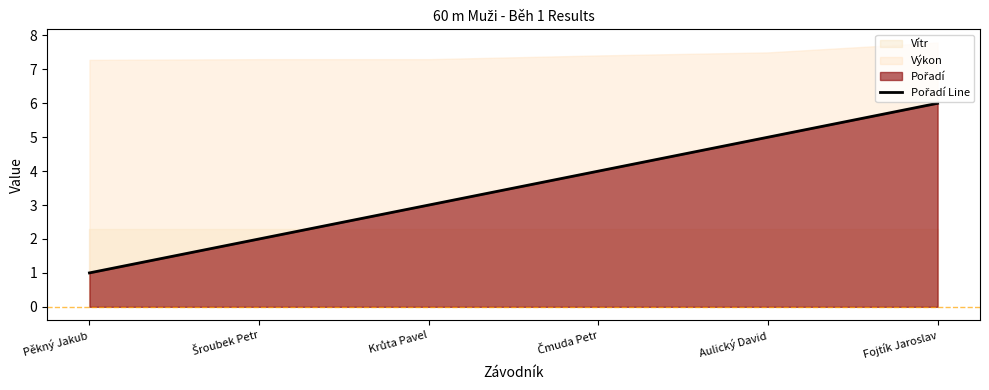

True or false: the data shows 1 at Pěkný Jakub.

False